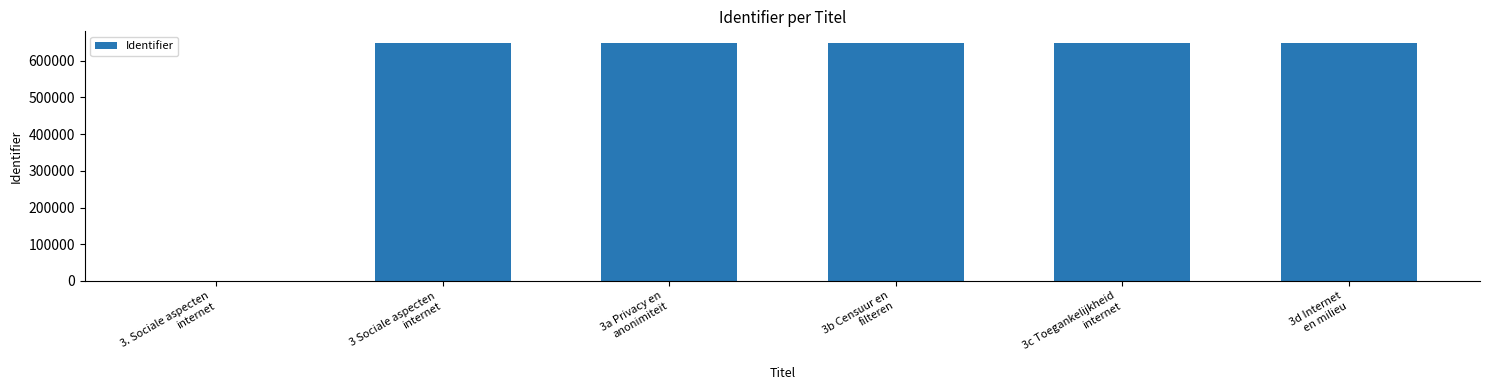

True or false: the data shows 647106 at 3a Privacy en
anonimiteit.

True